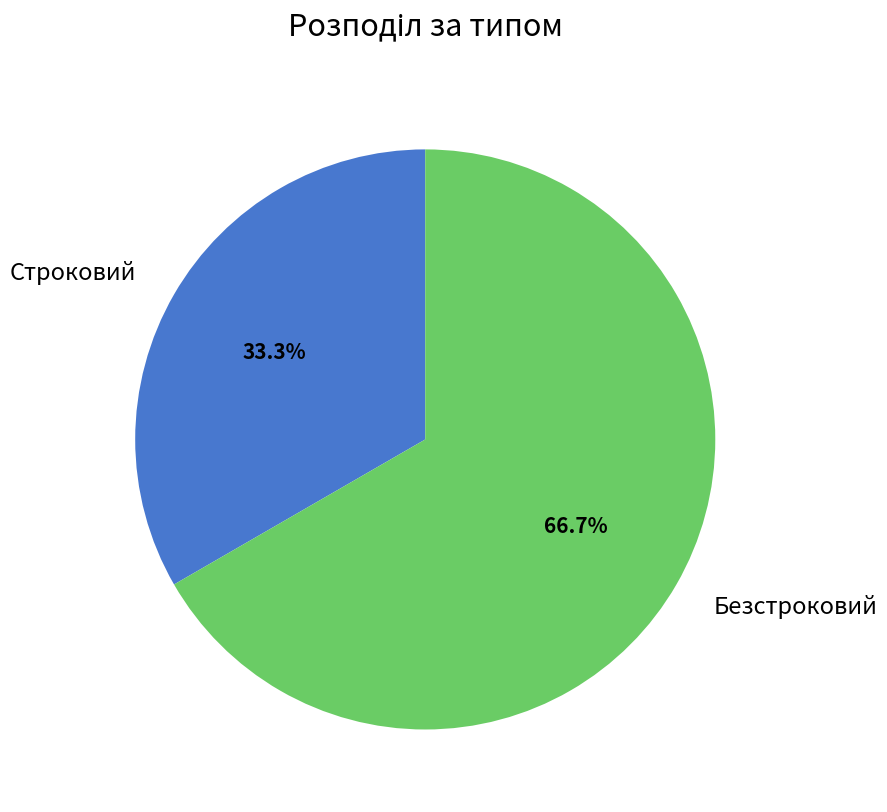

Which slice is the largest?

Безстроковий